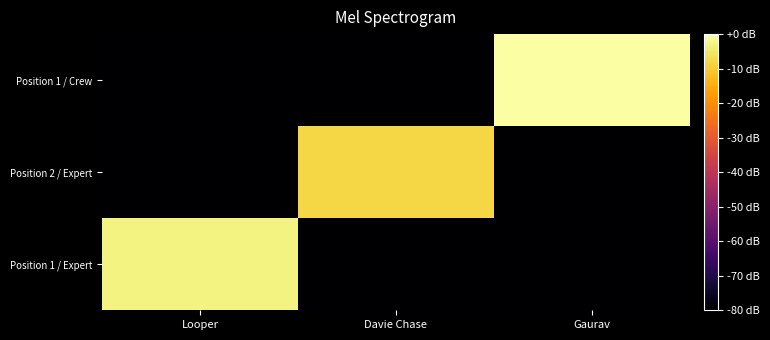

Which series changed the most between Looper and Gaurav?

Position 1 / Crew